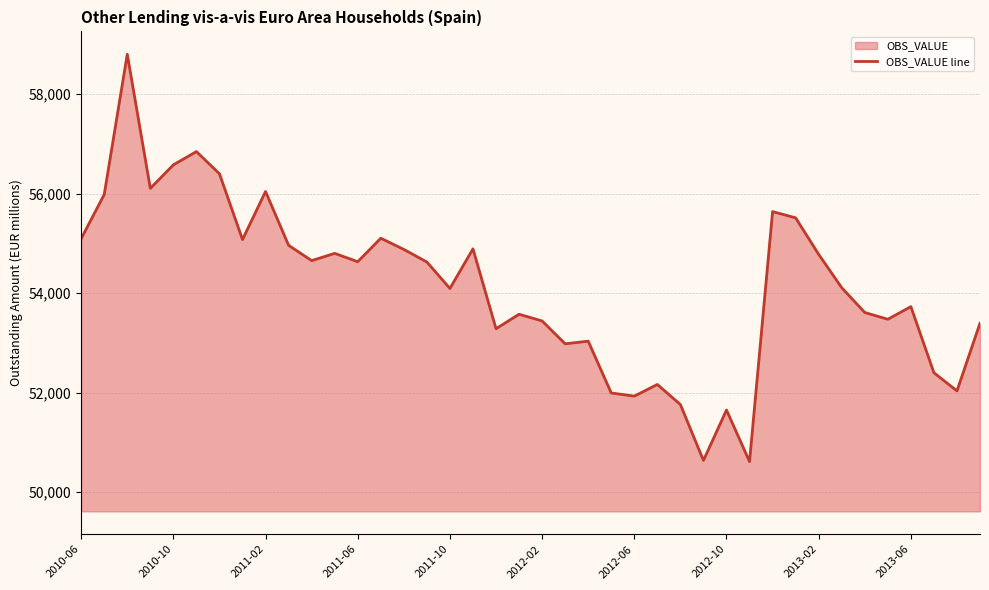

What is the ratio of the value at 2012-02 to the value at 2010-10?

0.9